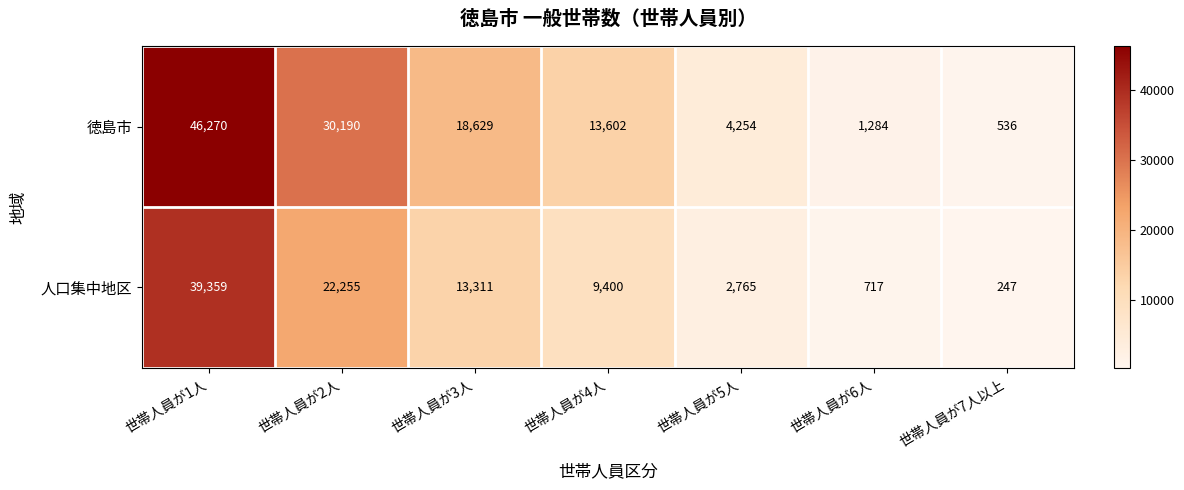

At how many categories does at least one series exceed 18658?

2